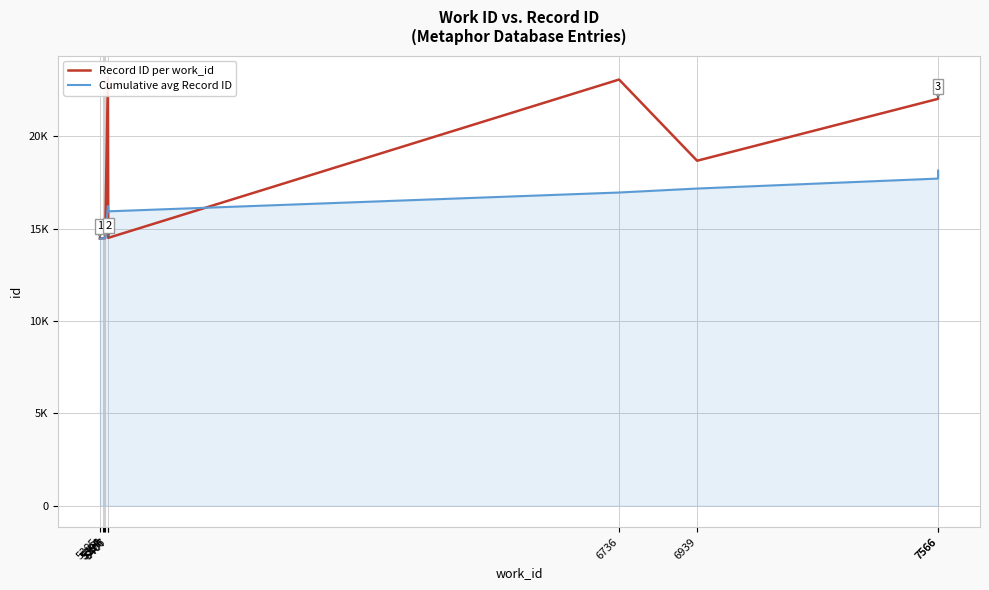

What is the total value across all series at 7566?

39758